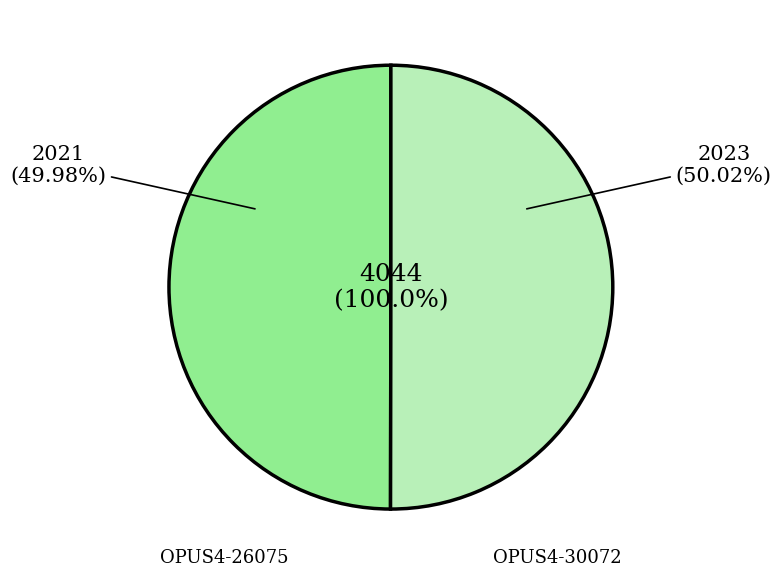

What percentage is the OPUS4-26075 slice, to the nearest percent?

50%